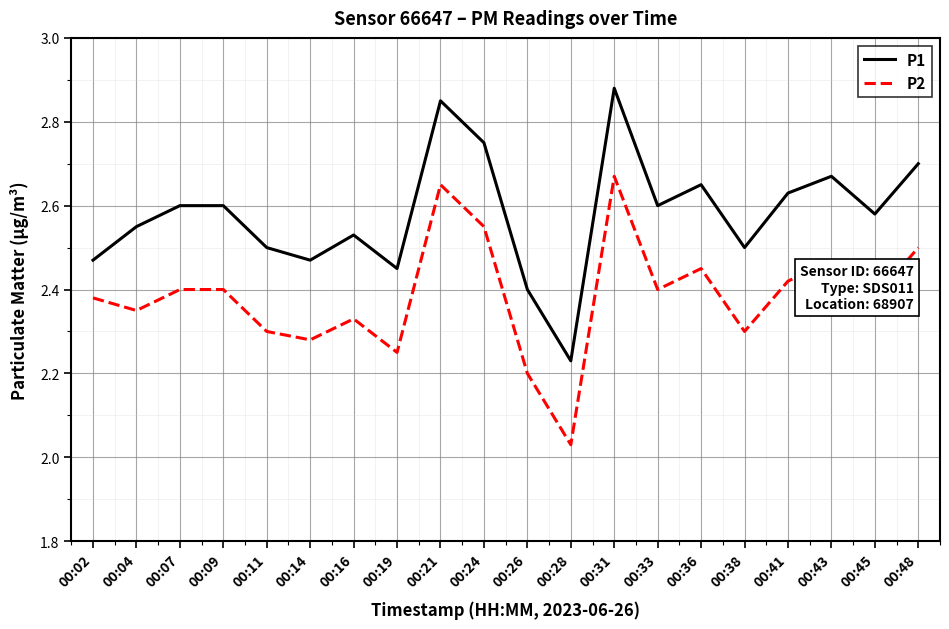

Which label corresponds to the largest value in the chart?

00:31